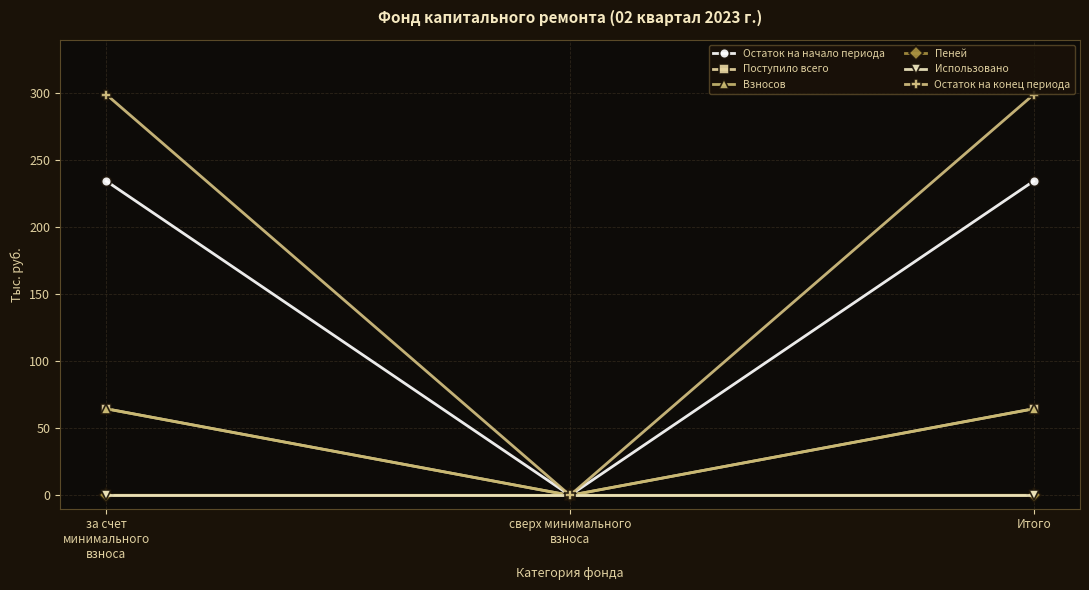

What is the maximum value shown in the chart?

299.1